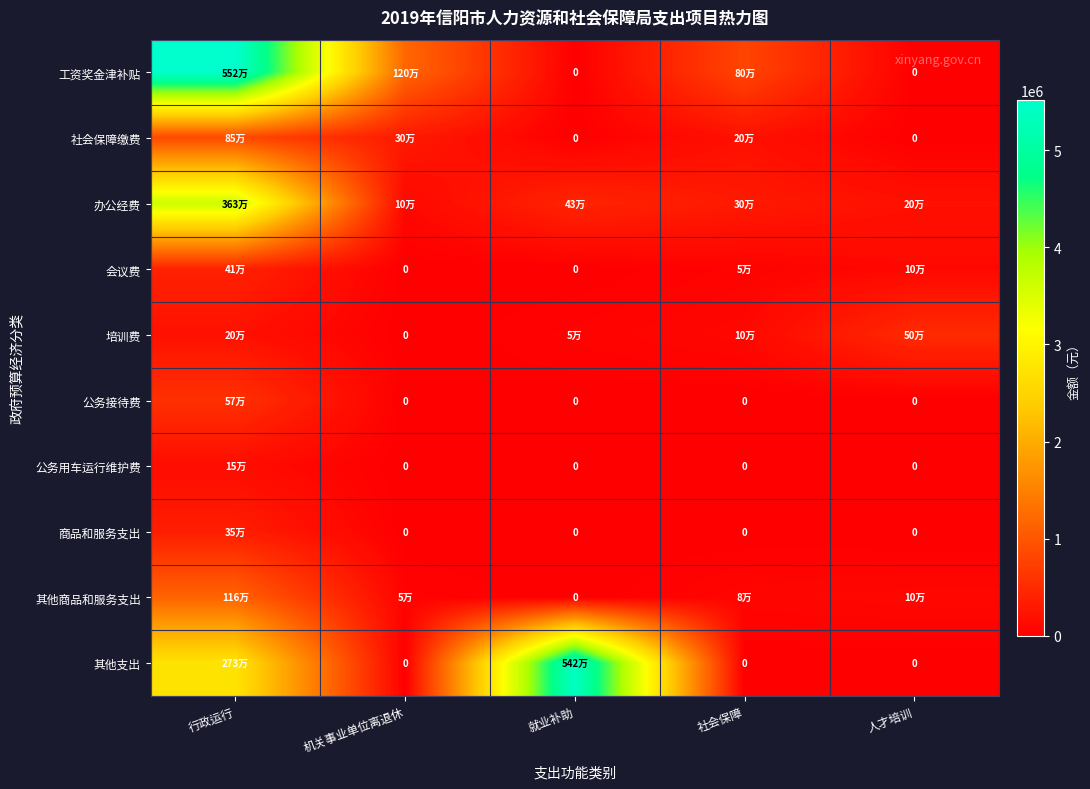

What is the difference between the highest and lowest values at 行政运行?

5370092